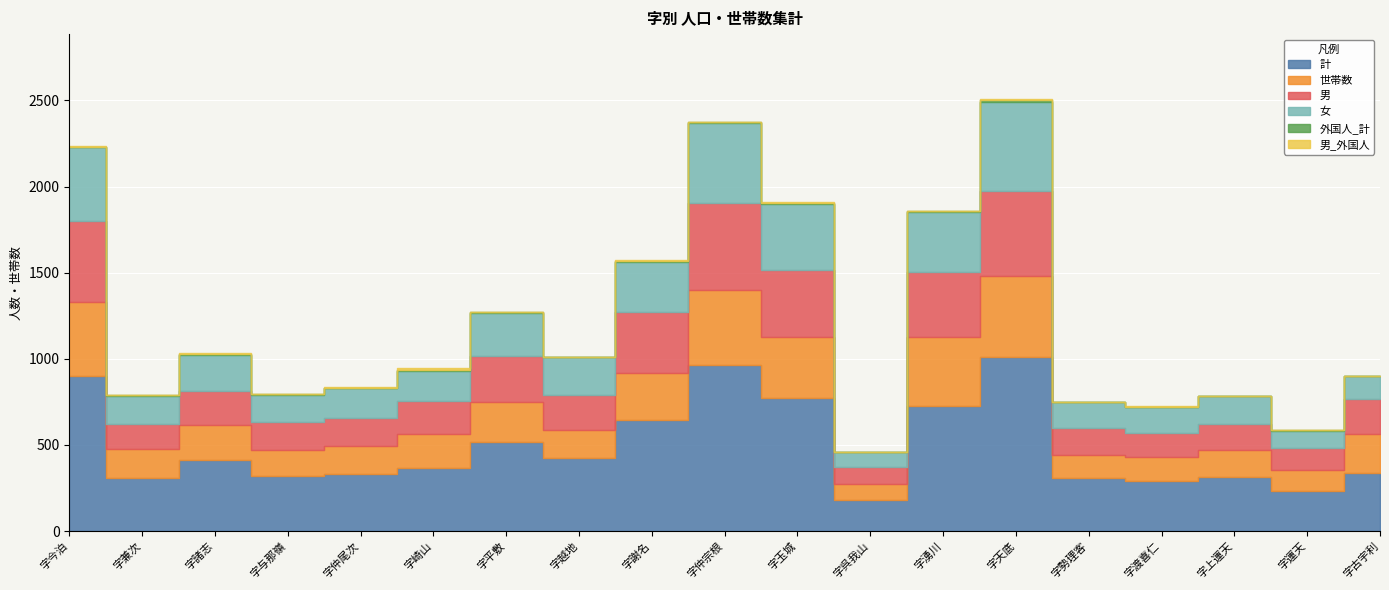

At how many categories does at least one series exceed 252?

17